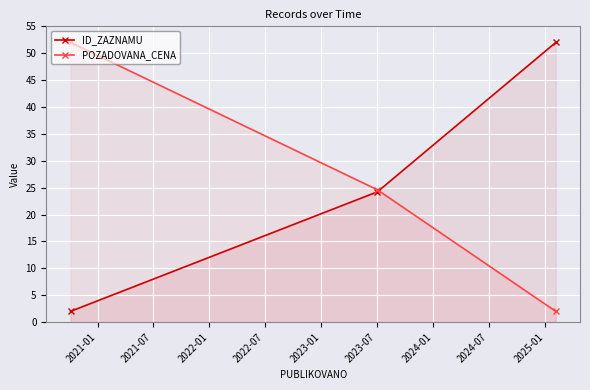

What is the lowest value of the POZADOVANA_CENA series?

2.0